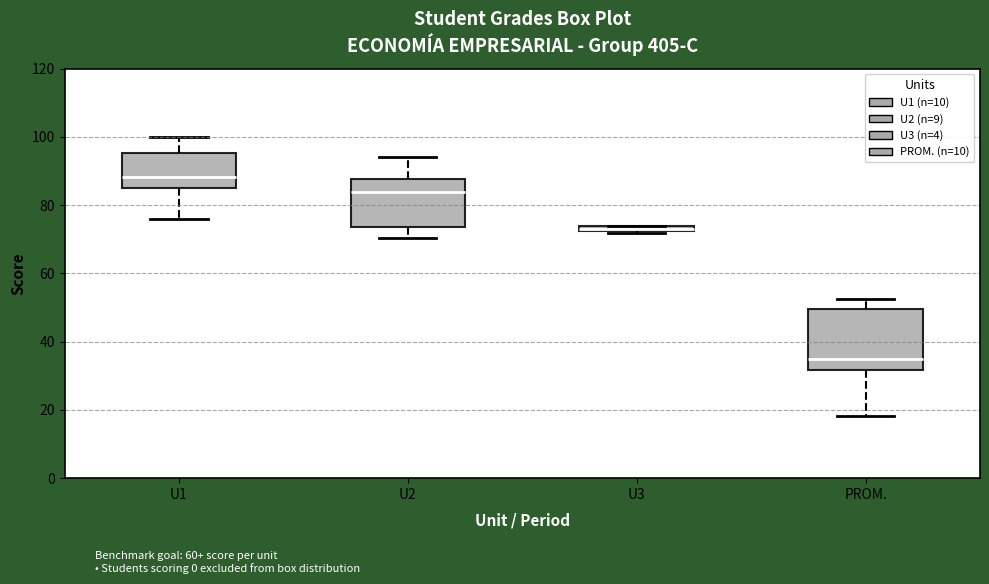

Which box's median line is the highest?

U1